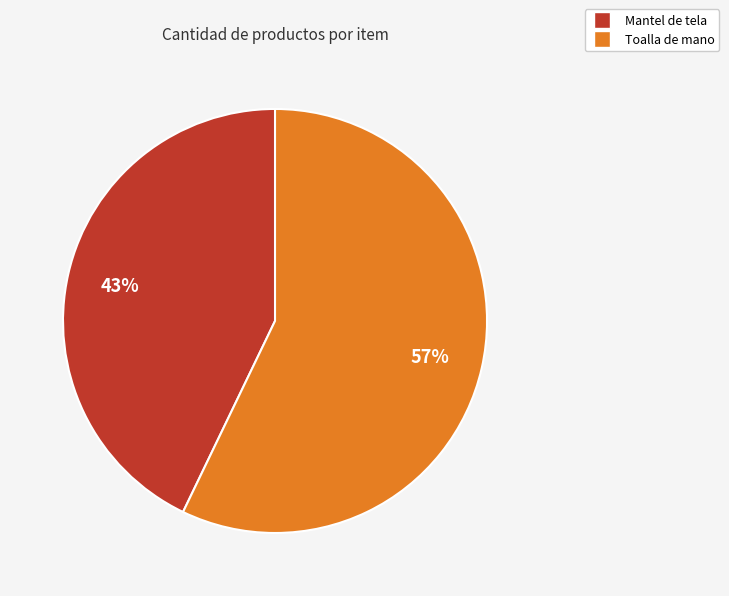

Between Toalla de mano and Mantel de tela, which is larger?

Toalla de mano